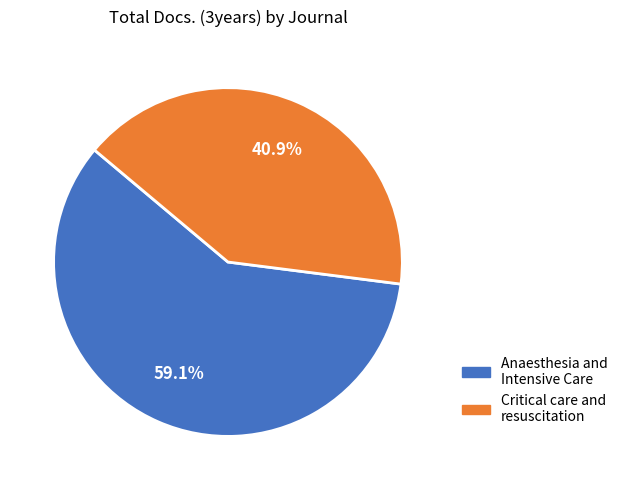

Is Critical care and resuscitation the majority of the pie?

No